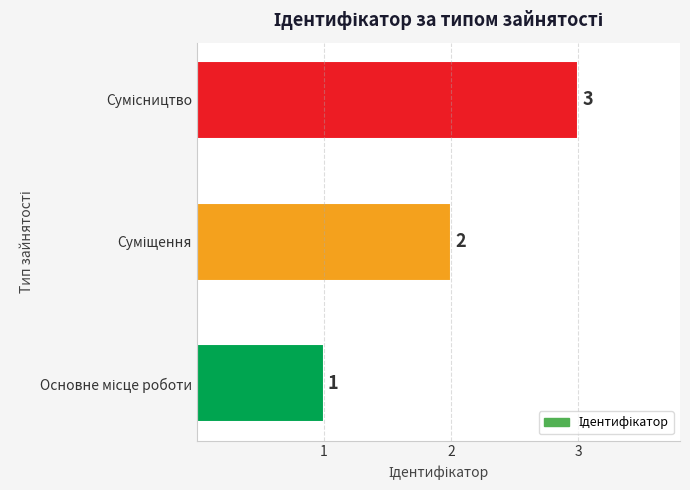

Count the values in the range 1 to 3.

3